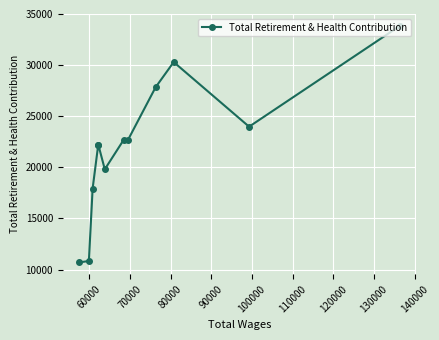

How many lines are shown in the chart?

1